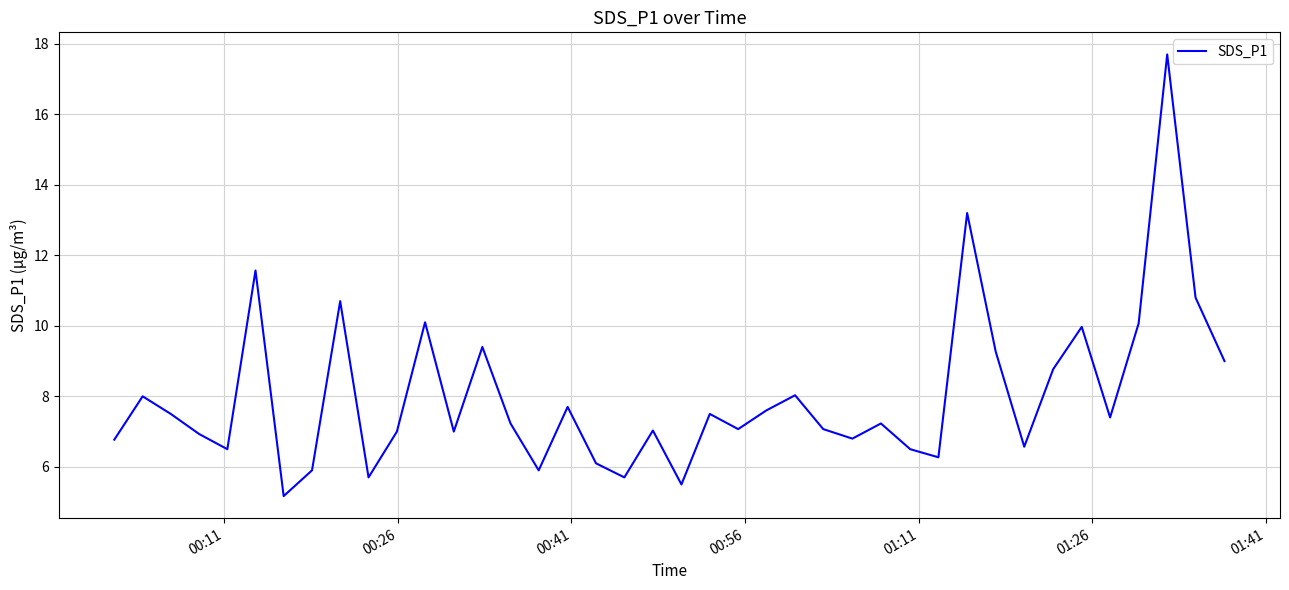

What is the difference between the maximum and minimum values?

12.5